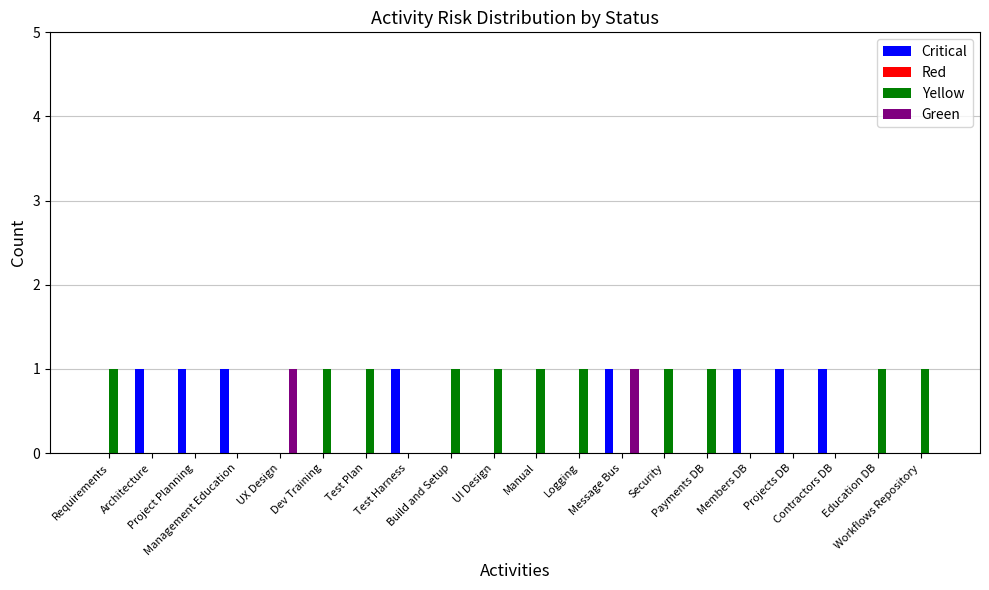

How many data points does each series have?

20